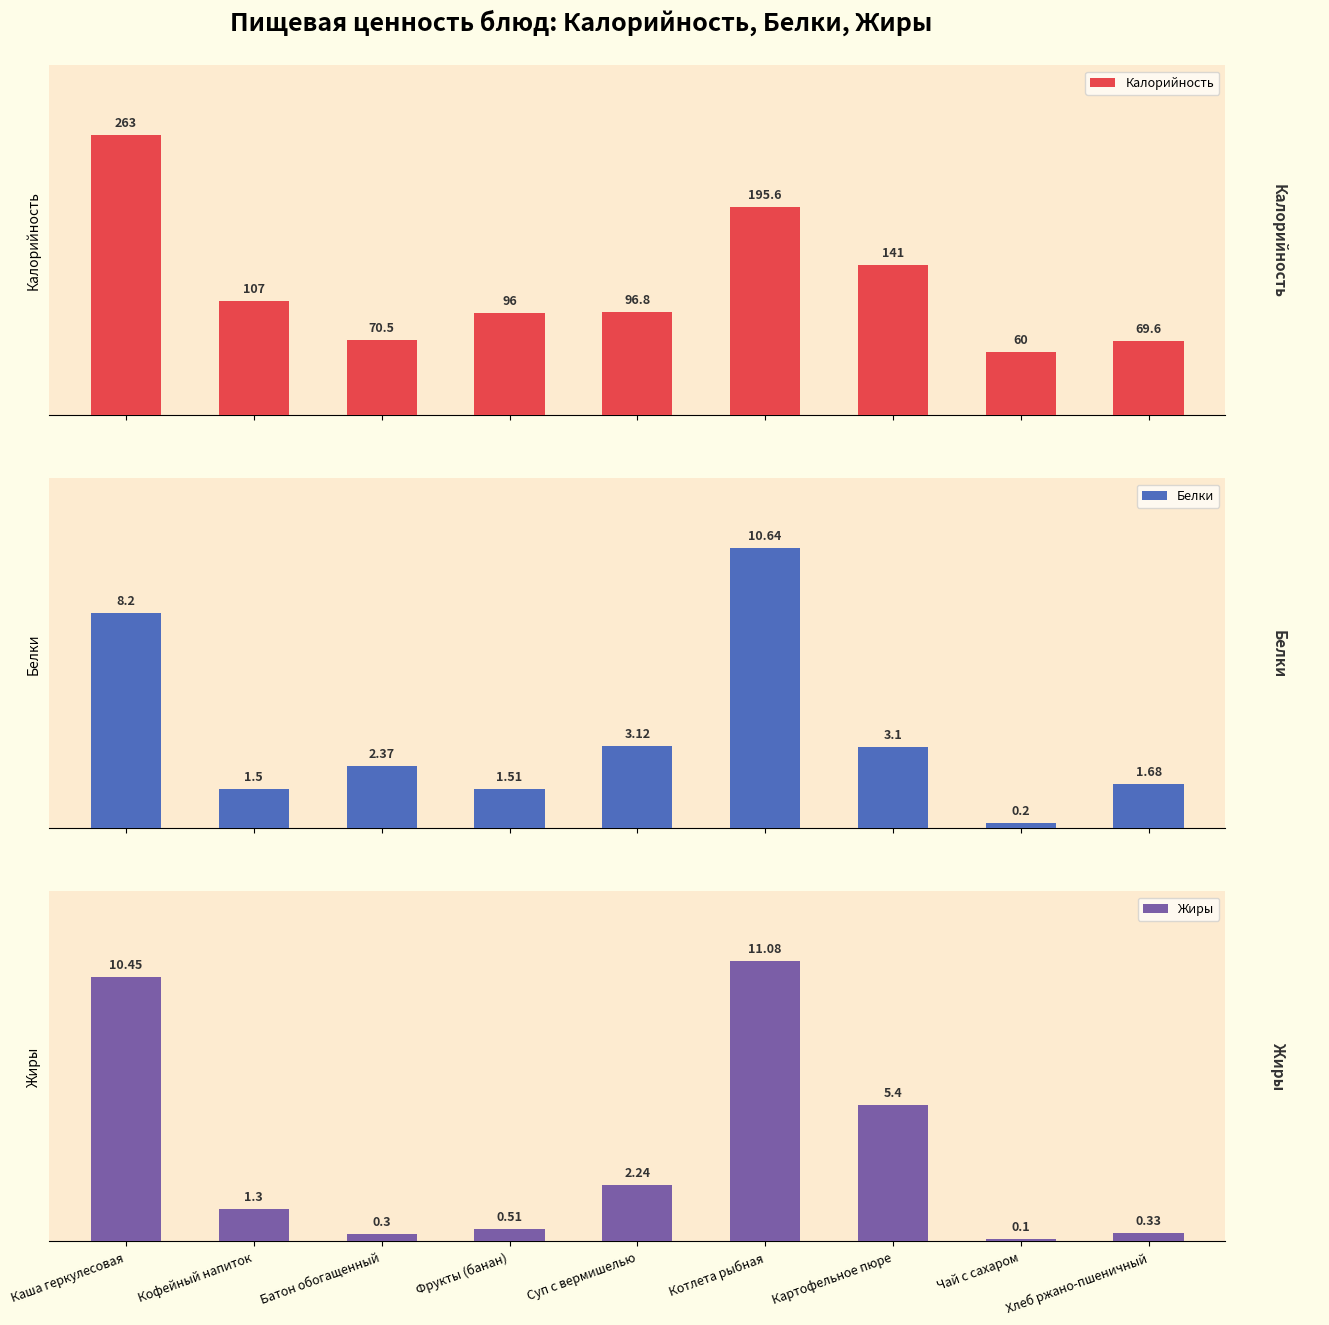

What is the label of the 2nd bar from the right?

Чай с сахаром